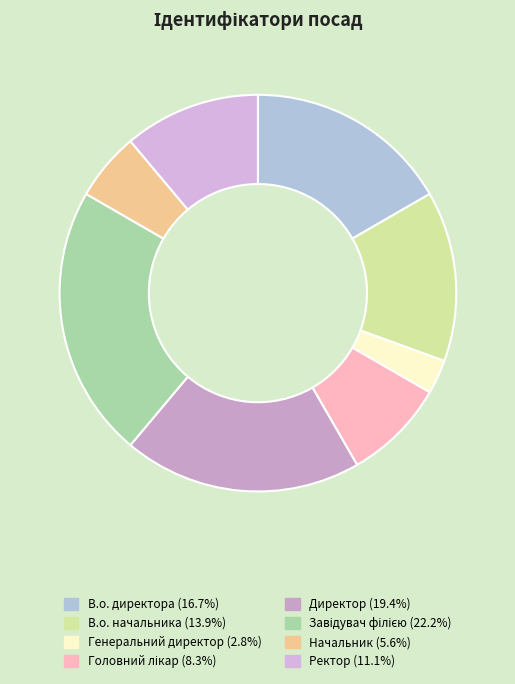

The В.о. директора slice represents 24% of the pie. True or false?

False